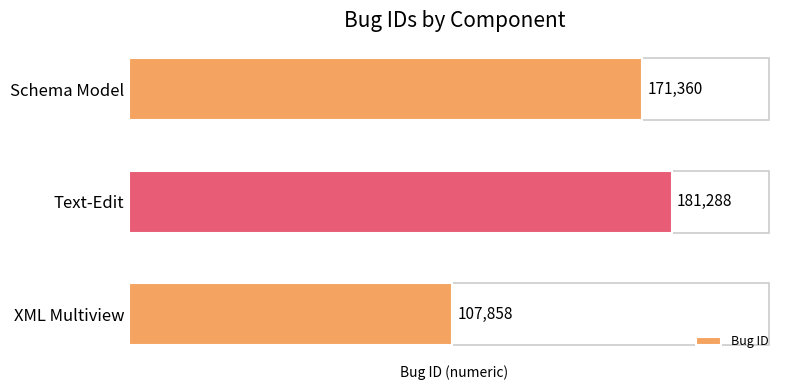

The value at XML Multiview is 159085. True or false?

False